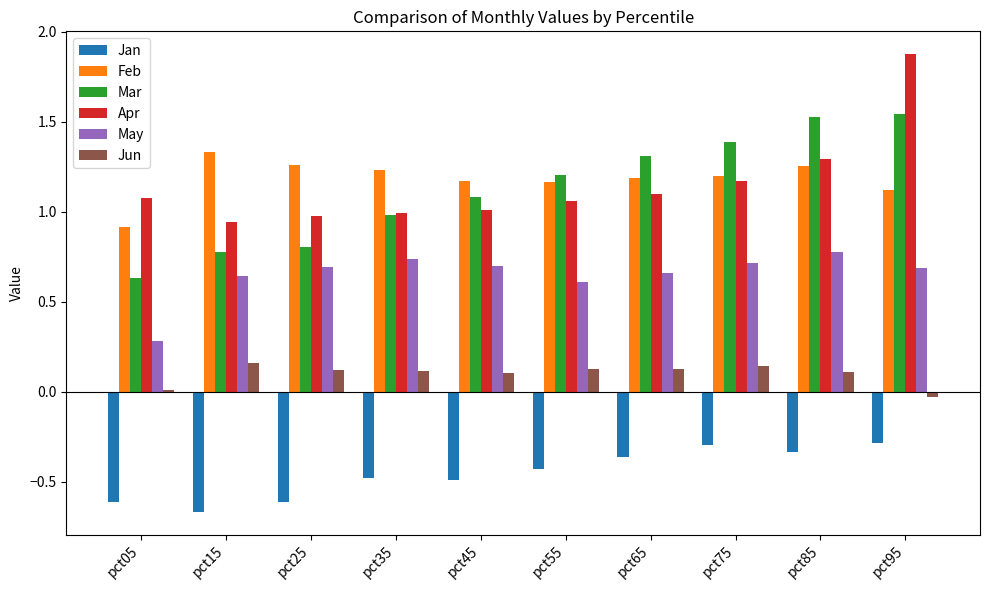

Rank the series by their maximum value, from highest to lowest.

Apr, Mar, Feb, May, Jun, Jan